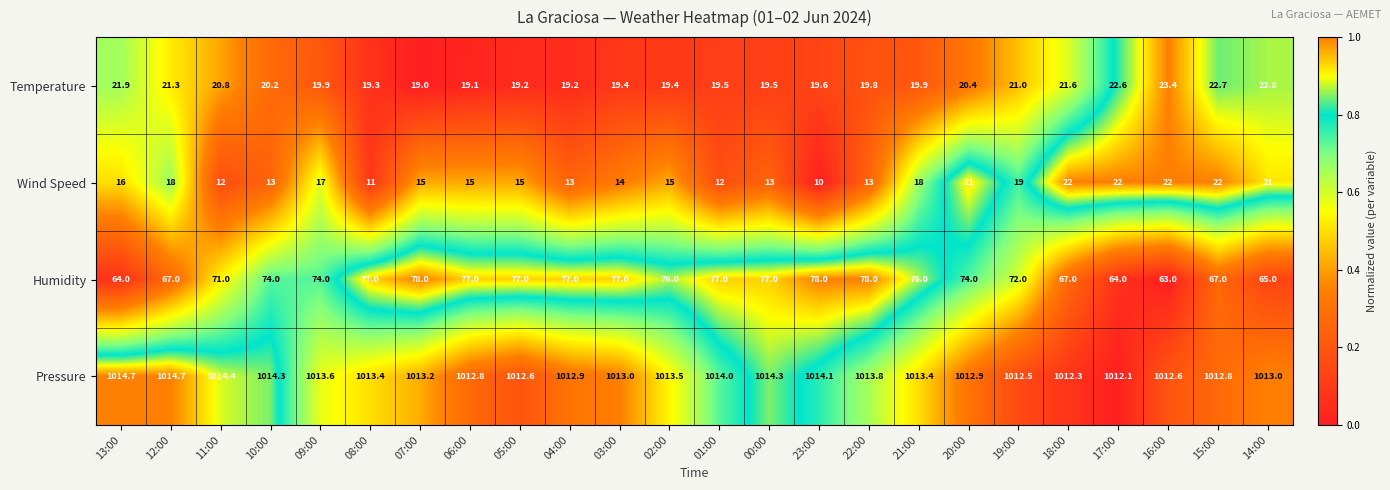

The value of Humidity at 03:00 is 41.7. True or false?

False